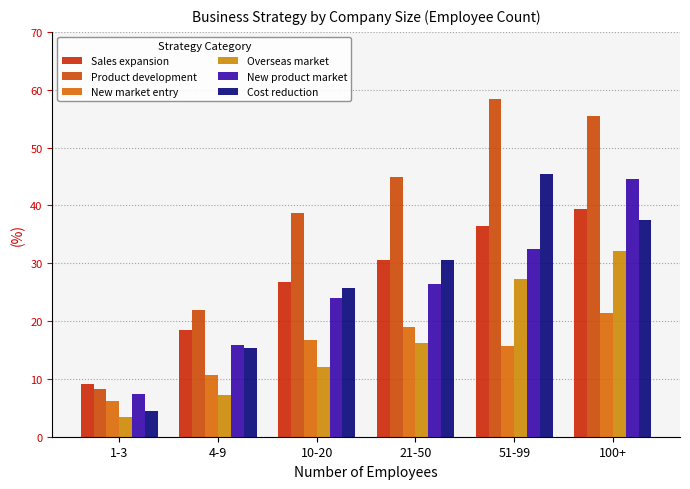

At which category is the sum across all series the highest?

100+